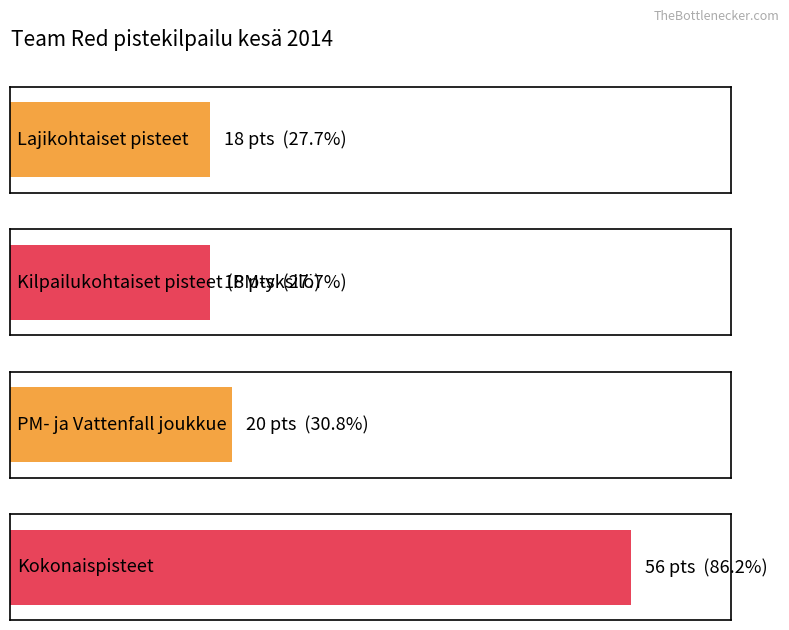

The chart shows a value of 20 at 2. True or false?

True